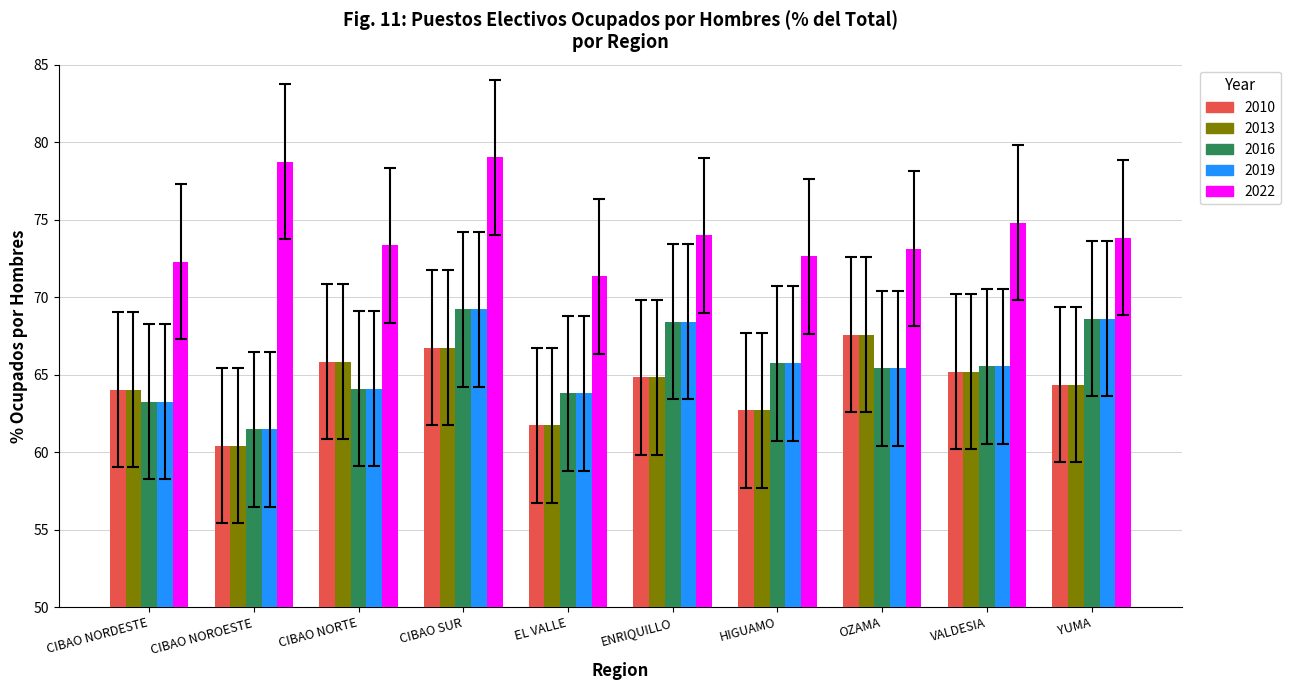

What is the value of the 2010 bar at the 2nd from the left?

60.4